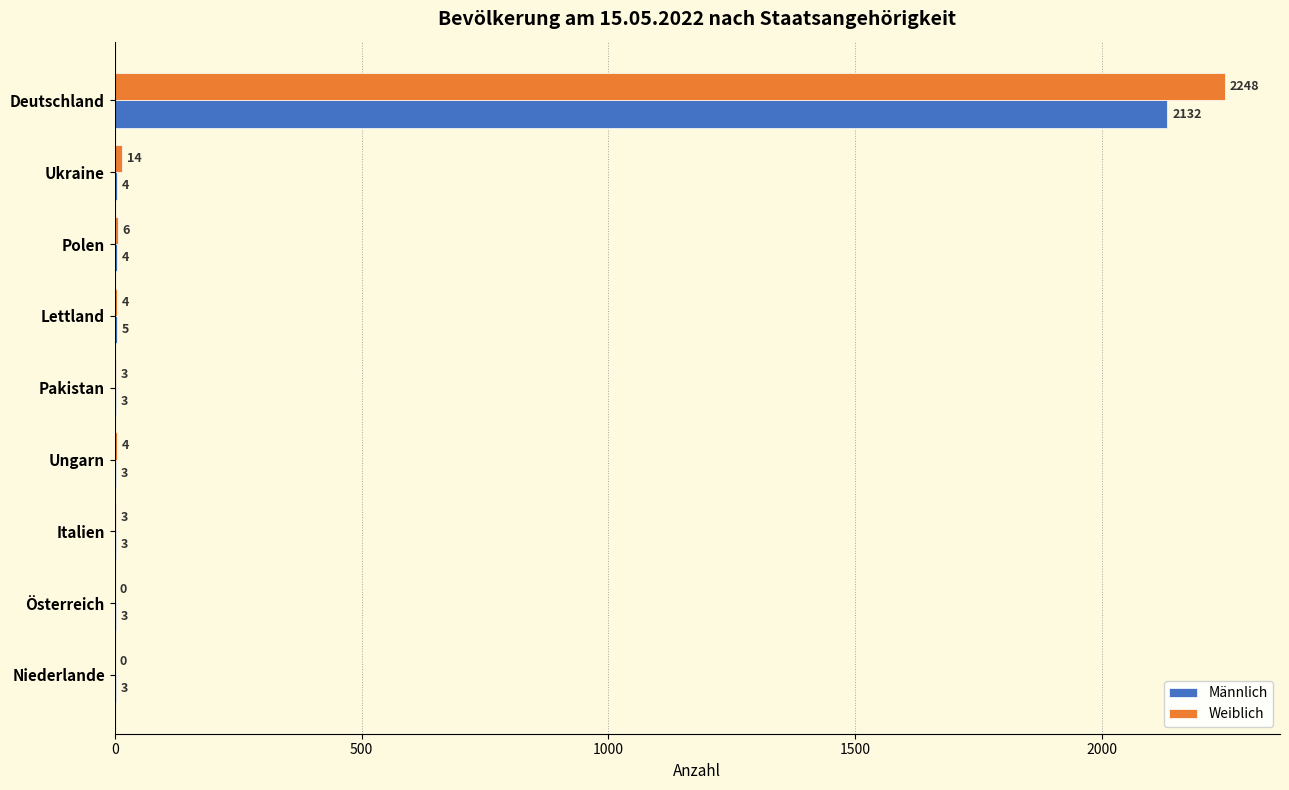

What is the sum of all Weiblich values?

2282